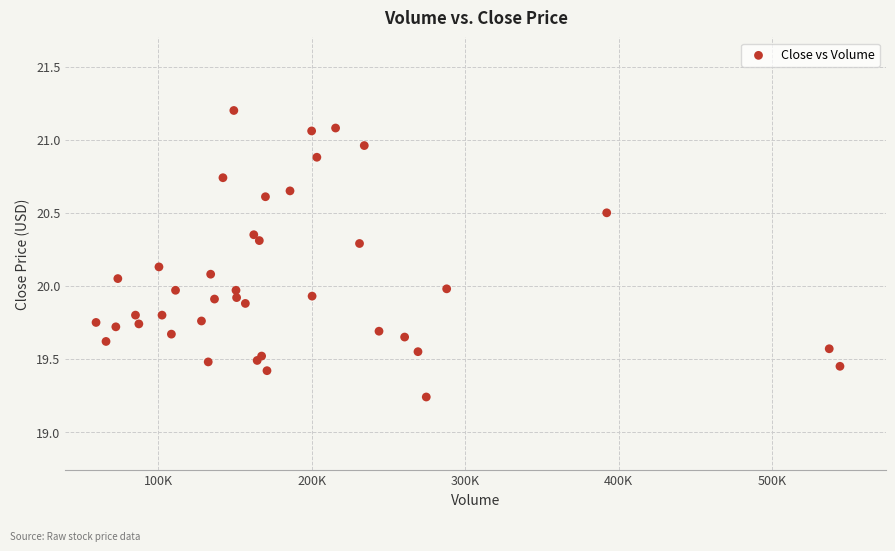

What is the range of X values (max minus min)?

484800.0